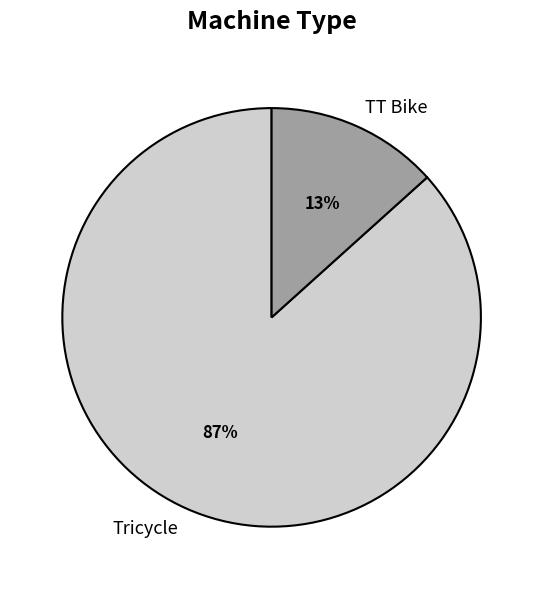

Combined, do Tricycle and TT Bike account for over 50%?

Yes